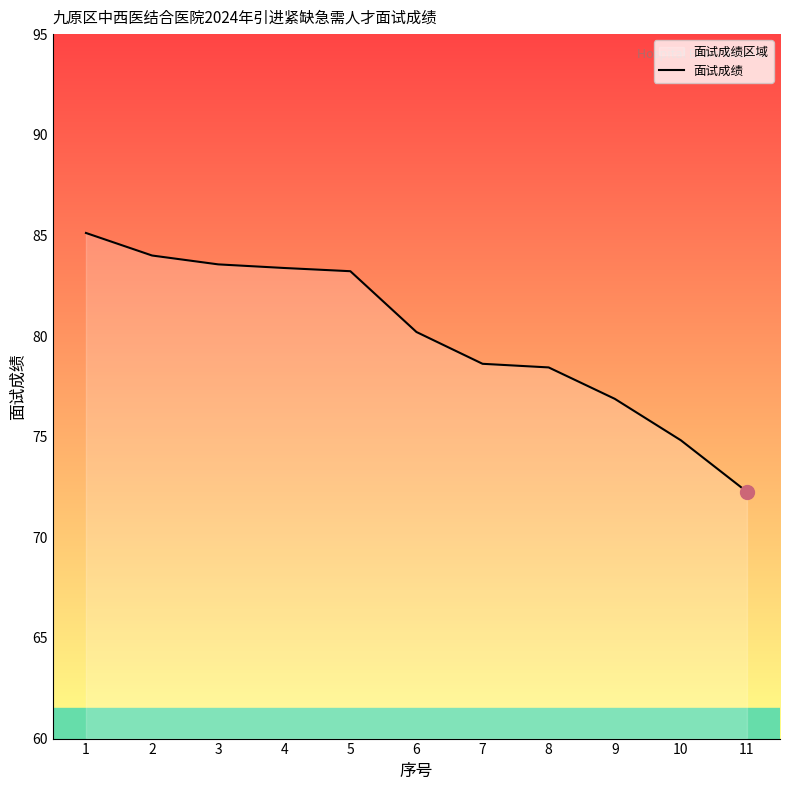

Rank the categories by value from lowest to highest.

11, 10, 9, 8, 7, 6, 5, 4, 3, 2, 1